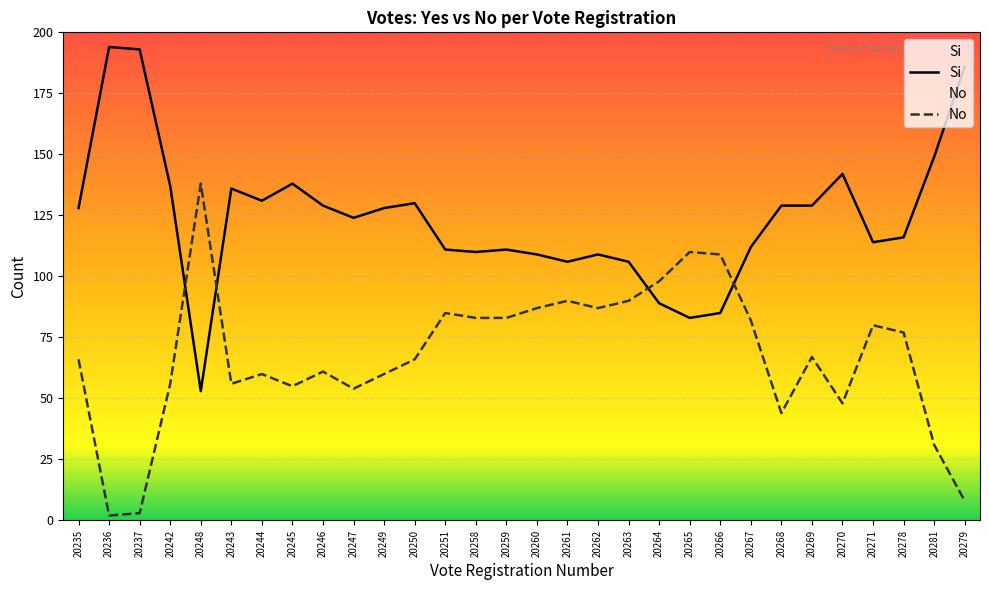

What is the value of the Si point at the 7th from the left?

131